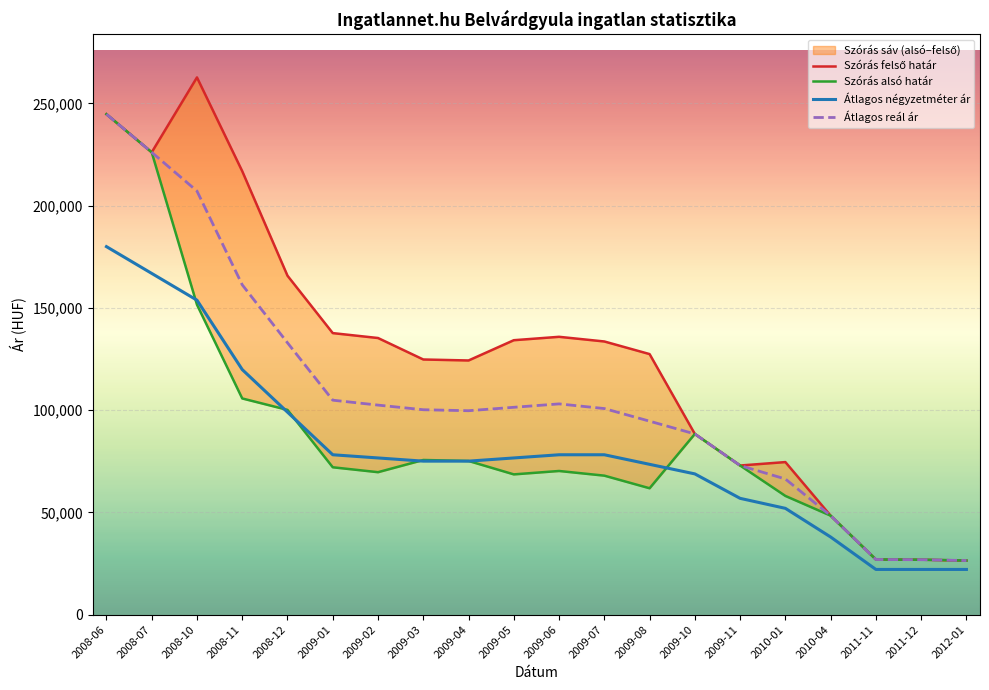

At which label does Átlagos négyzetméter ár reach its peak?

2008-06